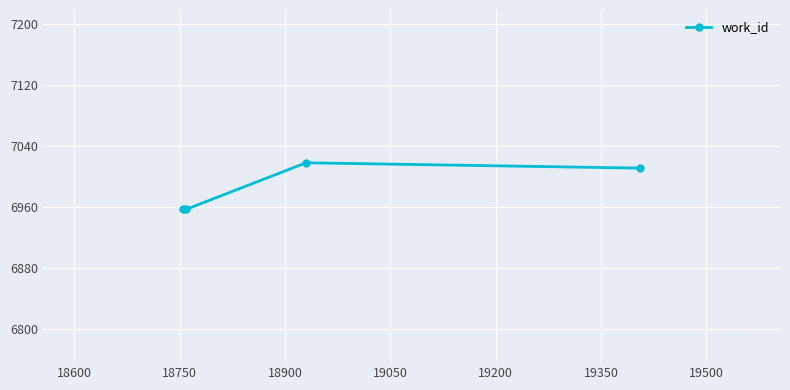

True or false: there are more than 2 points higher than both neighbors.

False